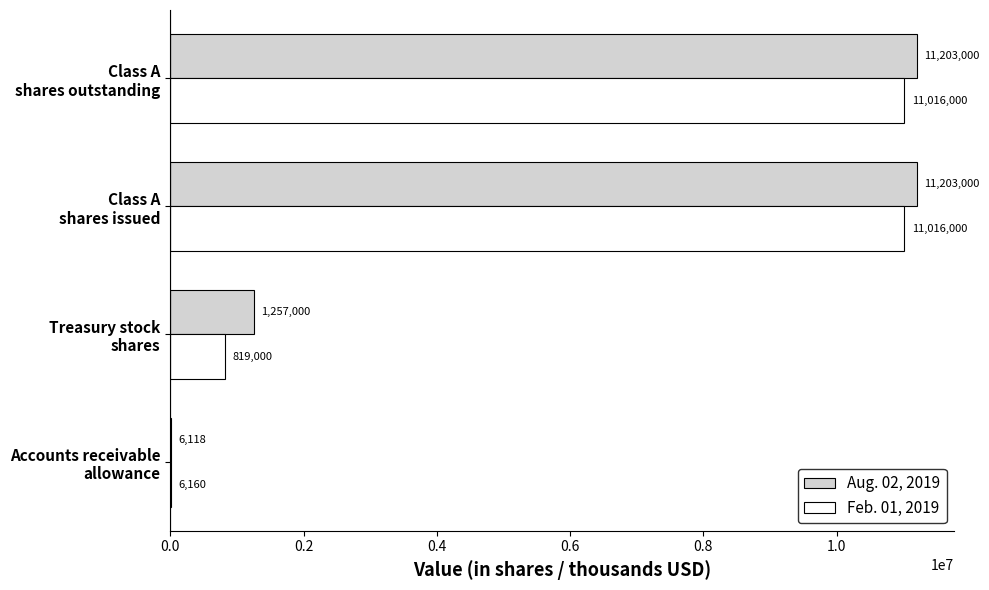

What is the sum of all Feb. 01, 2019 values?

22857160